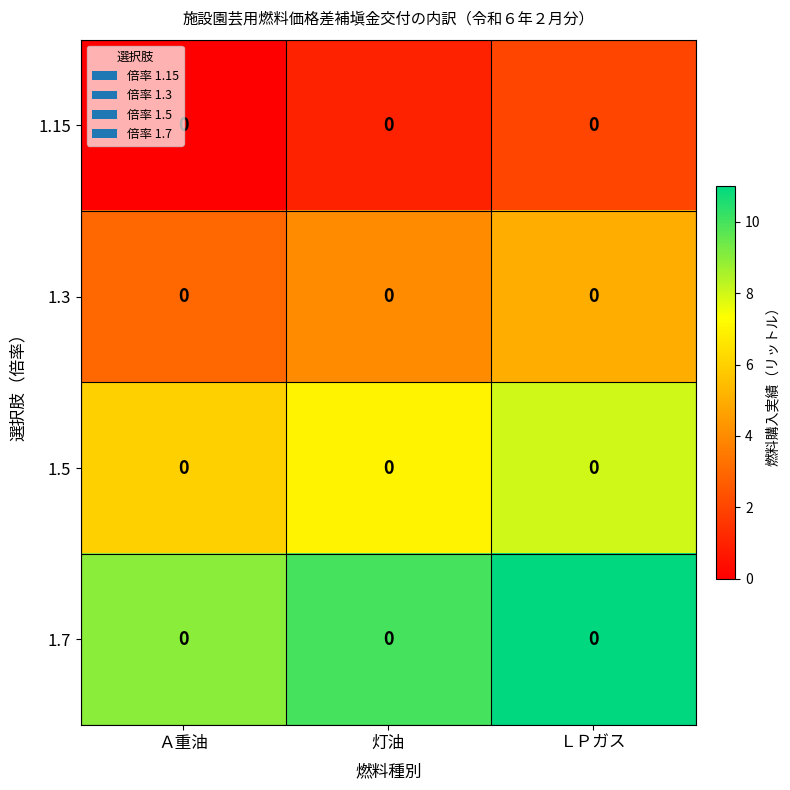

List the series in order of their overall mean, highest first.

1.7, 1.5, 1.3, 1.15